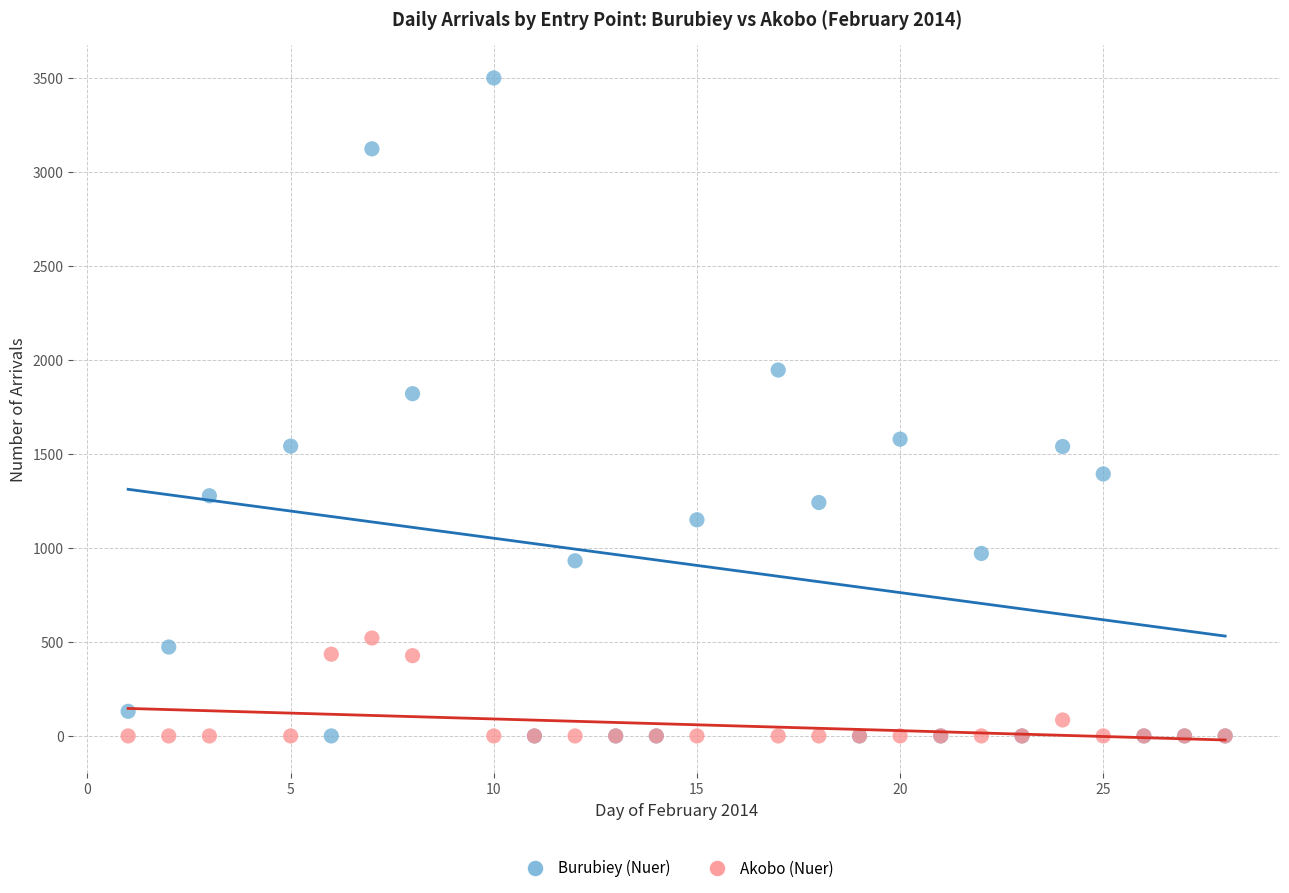

Which series reaches the maximum Y coordinate?

Burubiey (Nuer)